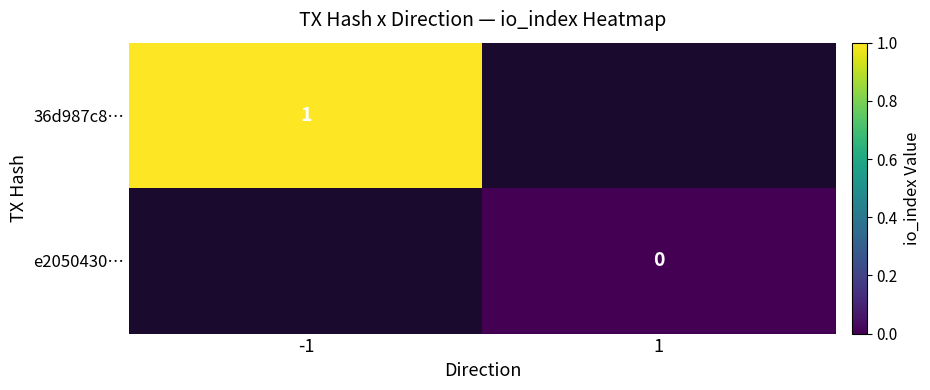

Is it true that 36d987c8… equals 1 at -1?

True